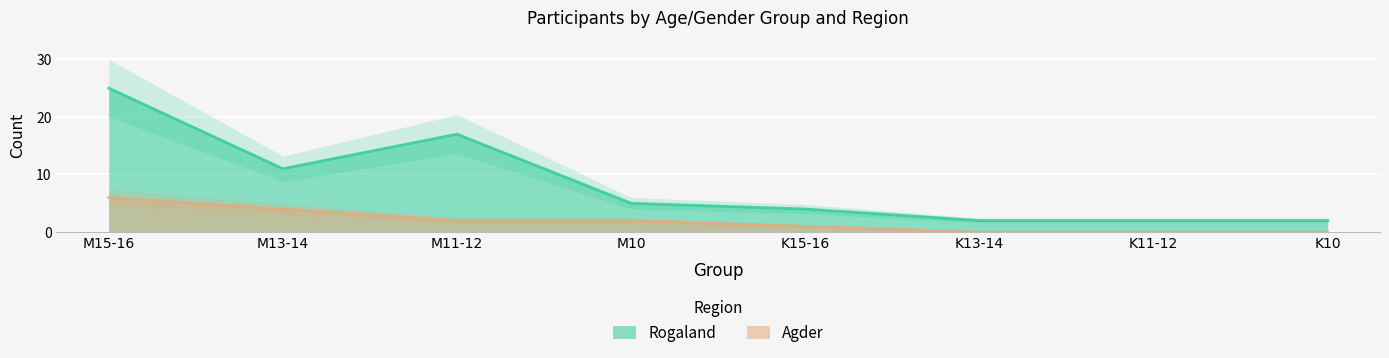

Rank the series by their average value, from highest to lowest.

Rogaland, Agder